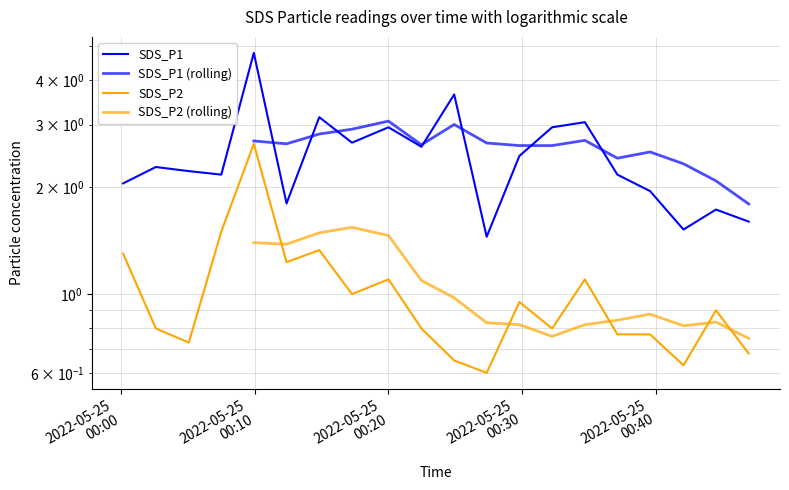

What is the difference between the second highest and minimum values in the SDS_P1 series?

2.2